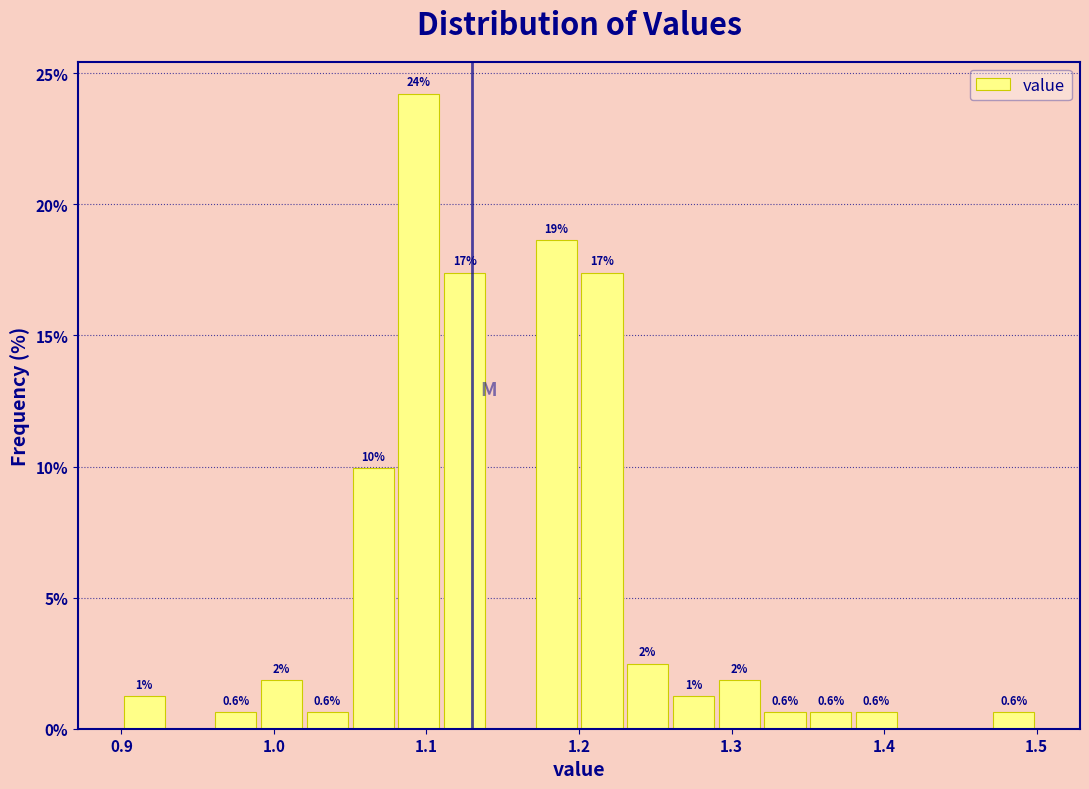

Around what value on the x-axis is the tallest bar? Give the approximate position of its centre, as read against the axis.

1.10